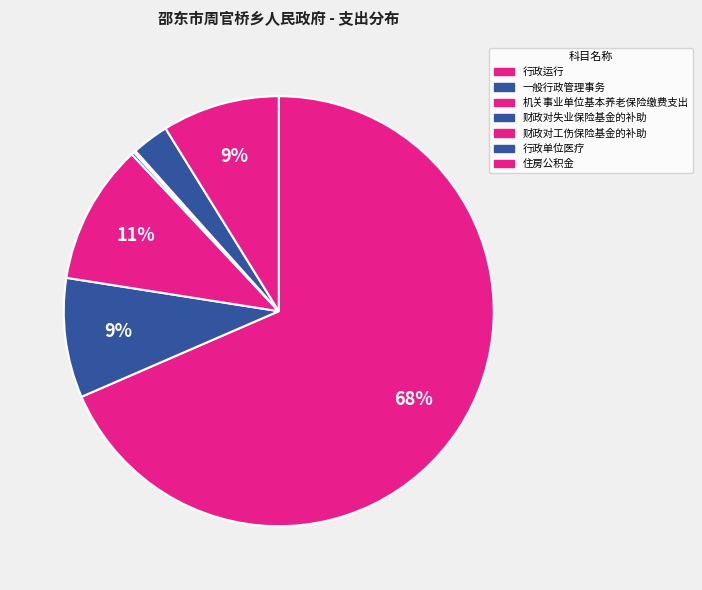

To the nearest percent, what is the difference between the largest and smallest slice percentages?

68%